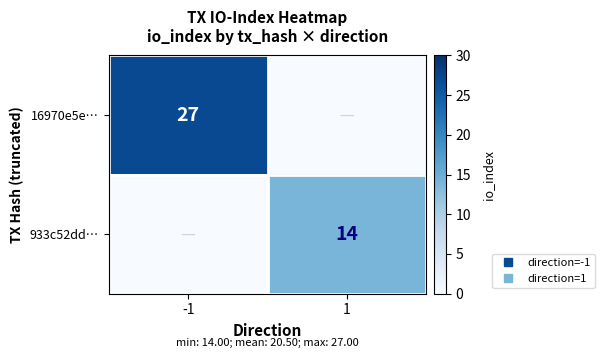

What is the difference between the 933c52dd… values at -1 and 1?

14